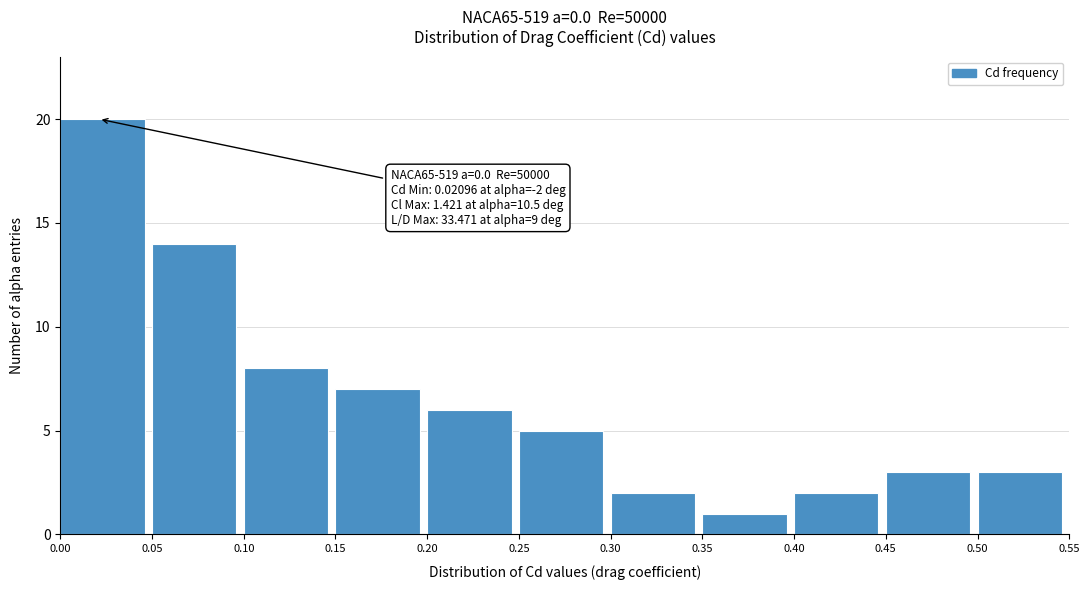

Over which range of the x-axis is the bar tallest?

0.00 to 0.05